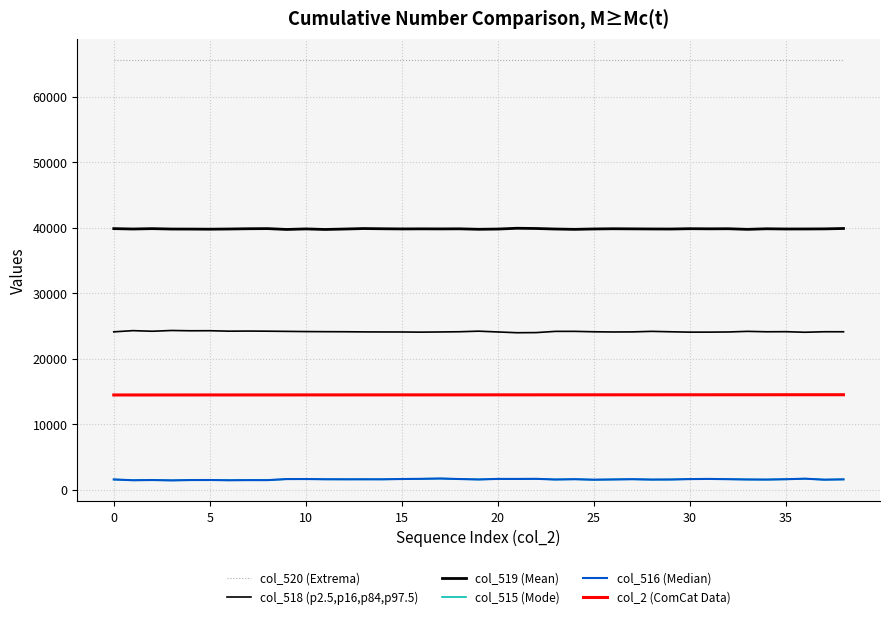

How many values in the col_2 (ComCat Data) series are below 14491?

19